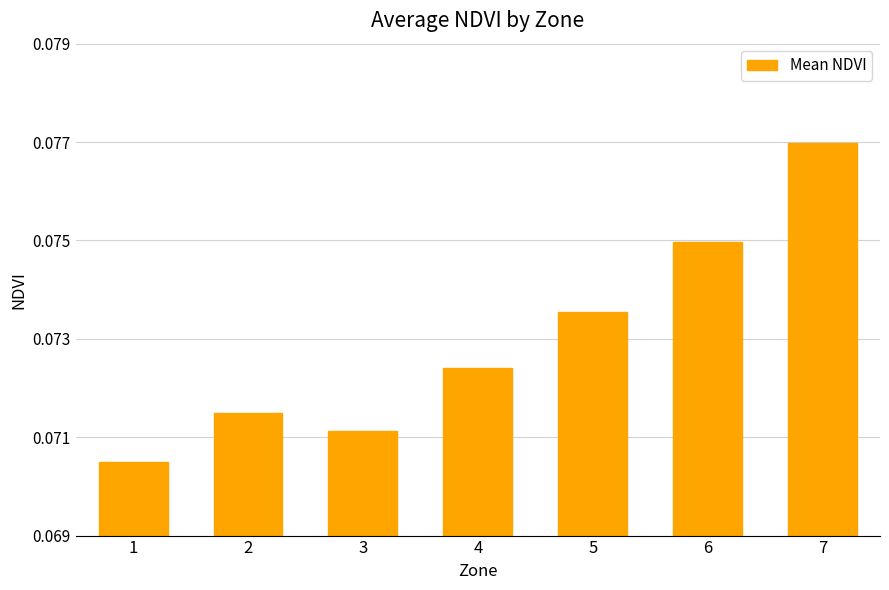

How many series are shown in this chart?

1